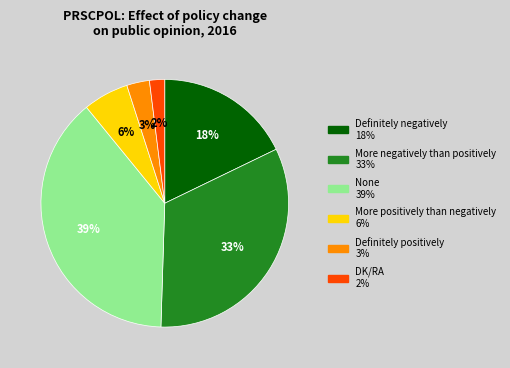

Is it true that Definitely negatively is 18% of the pie?

True